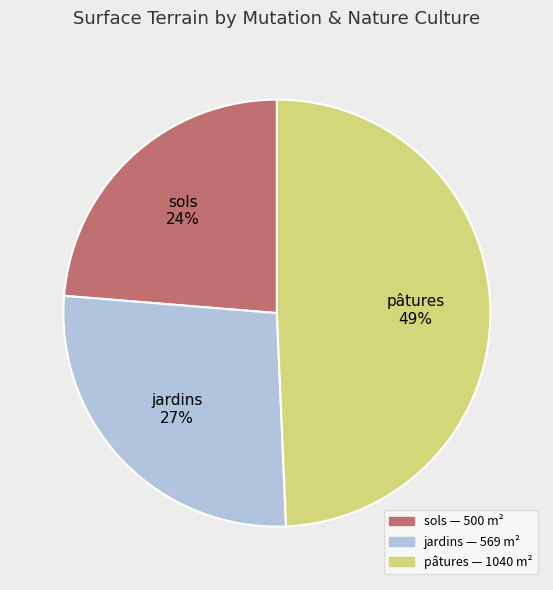

How many slices are in this pie chart?

3